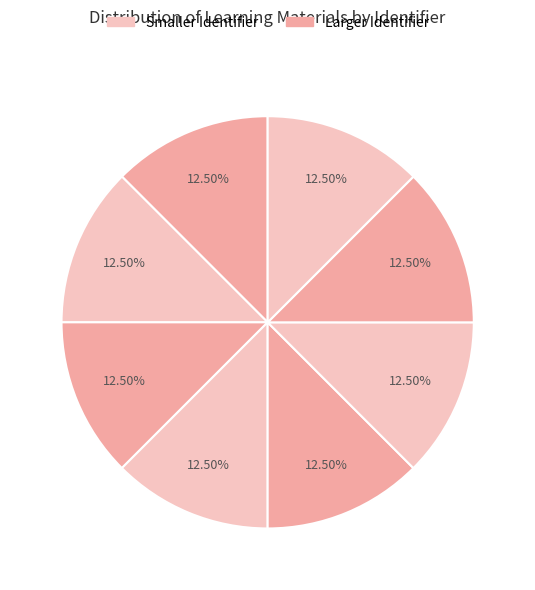

Is there a majority slice in this chart?

No